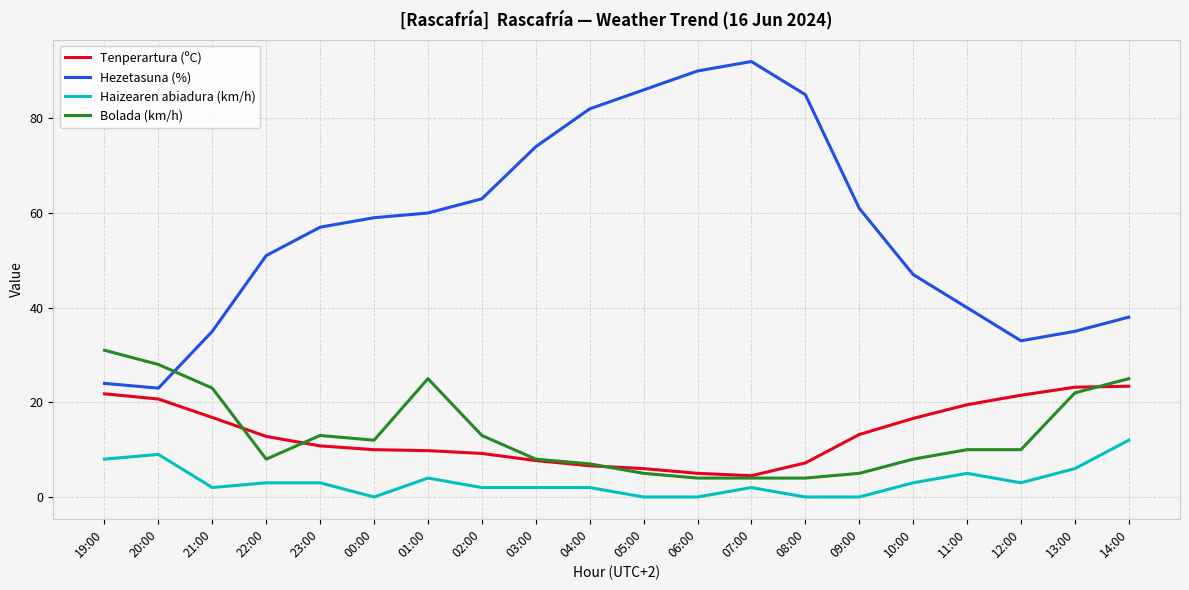

At 09:00, list the series in order from smallest to largest.

Haizearen abiadura (km/h), Bolada (km/h), Tenperartura (ºC), Hezetasuna (%)